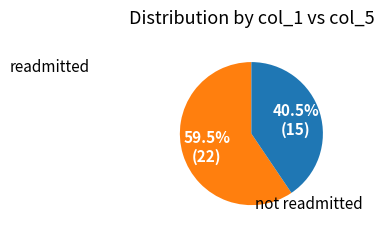

Does any single category account for the majority?

Yes